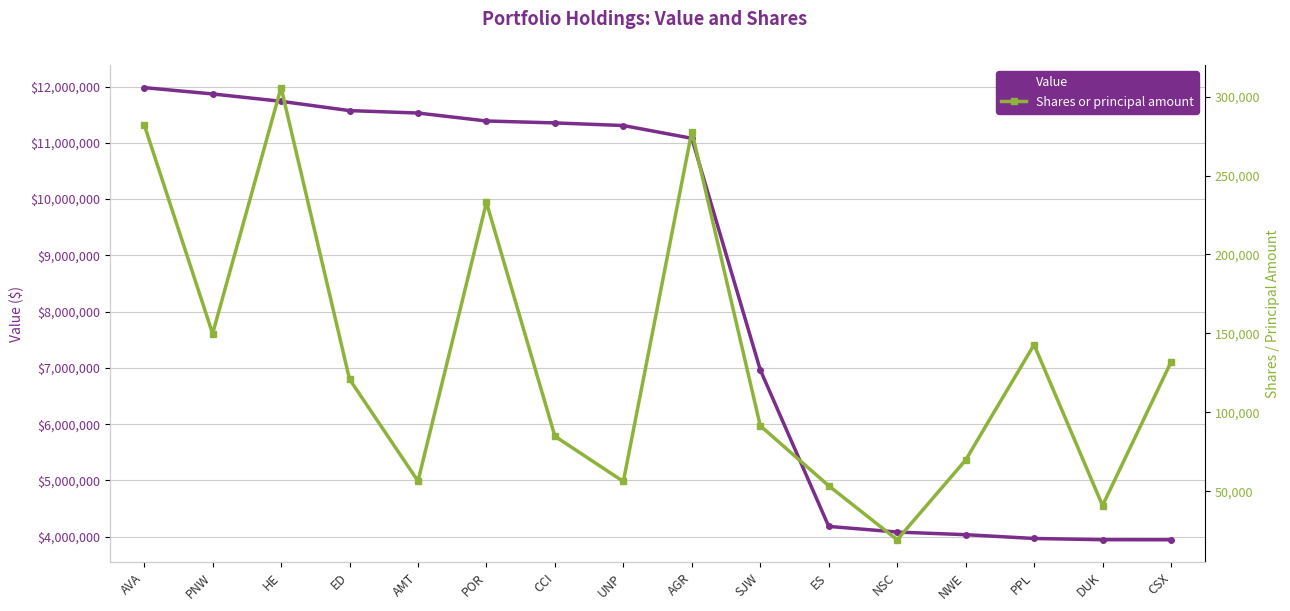

True or false: Value and Shares or principal amount intersect in this chart.

False